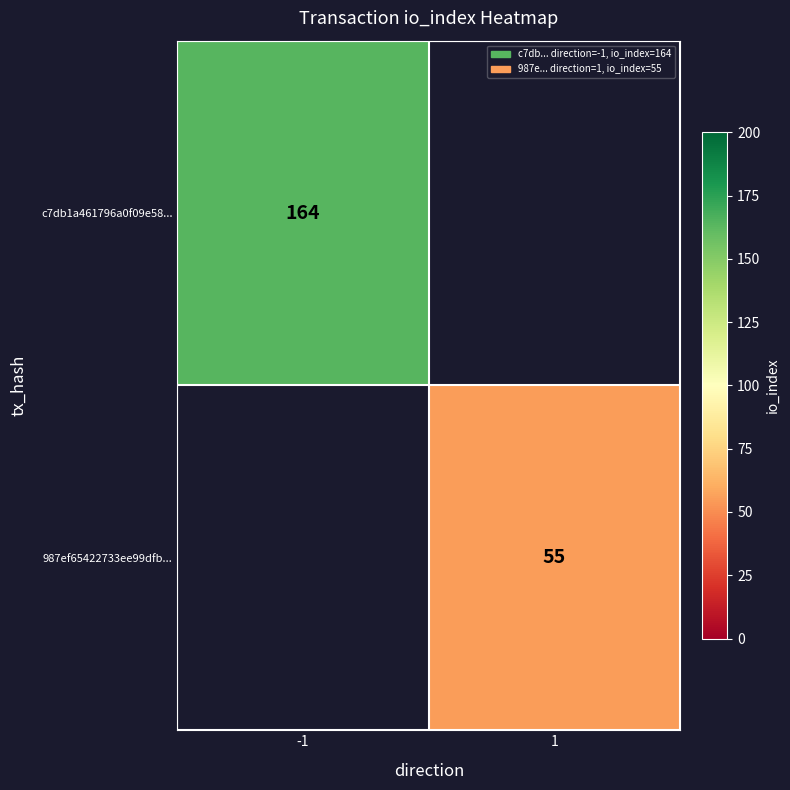

True or false: c7db1a461796a0f09e58... has a value of 68 at -1.

False